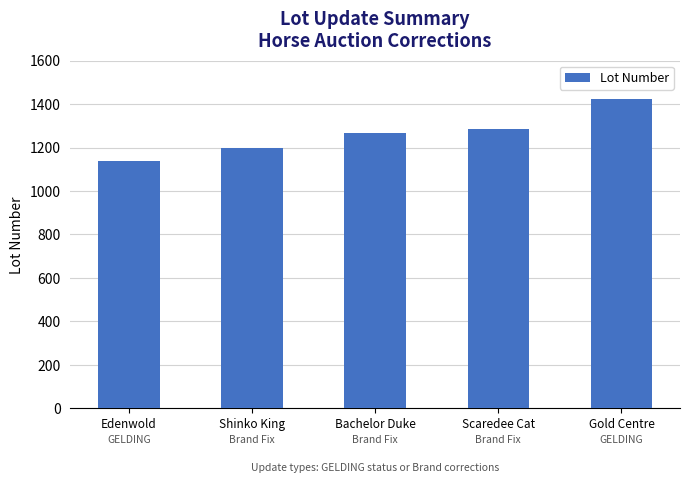

What is the minimum value shown in the chart?

1140